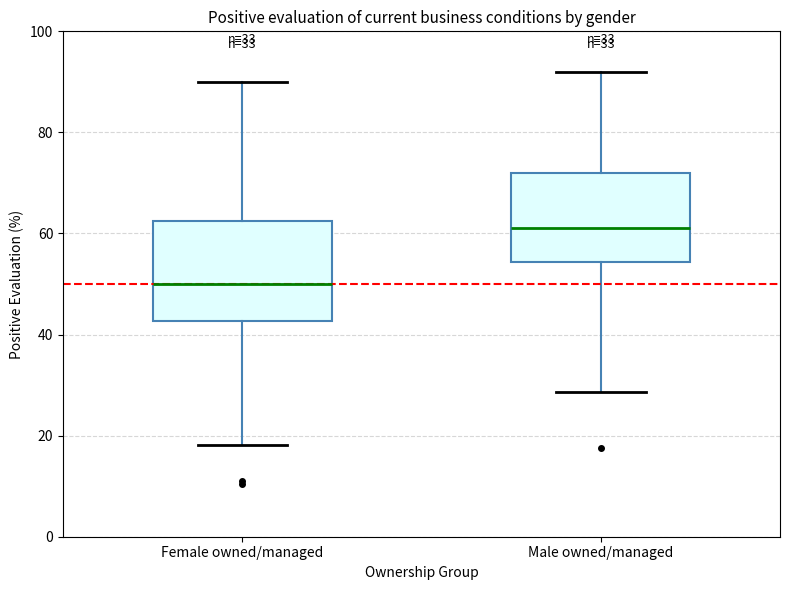

Which box's median line is the highest?

Male owned/managed